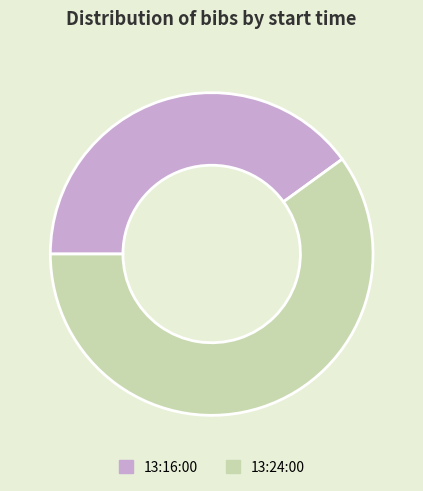

Rank the categories by value from lowest to highest.

13:16:00, 13:24:00